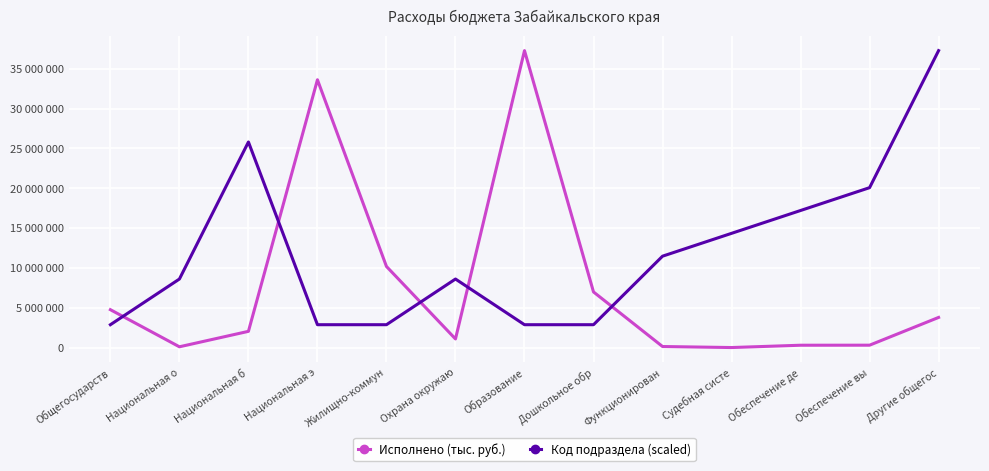

What are all the series names shown in the legend?

Исполнено (тыс. руб.), Код подраздела (scaled)